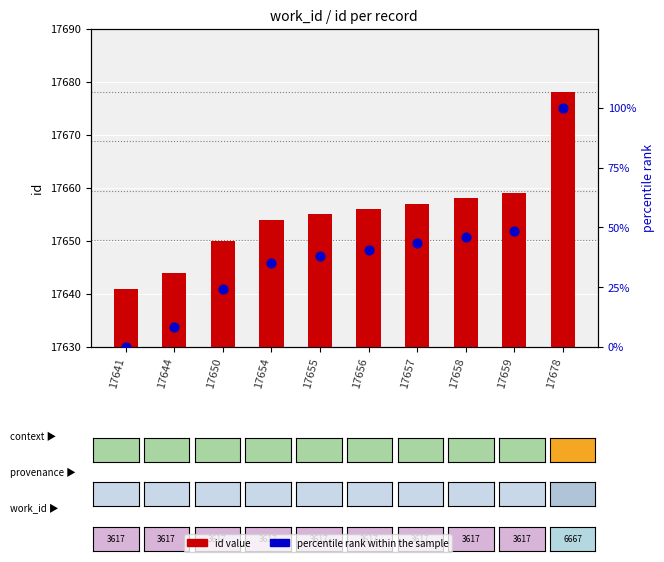

Which series contains the lowest Y value?

percentile rank within the sample